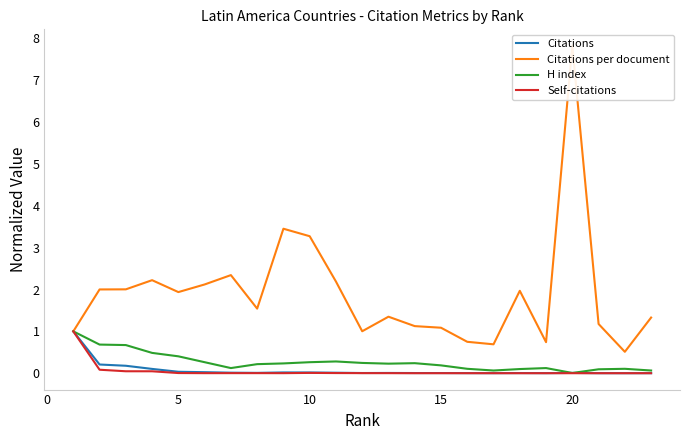

The H index series shows 0.2 at 15. True or false?

False